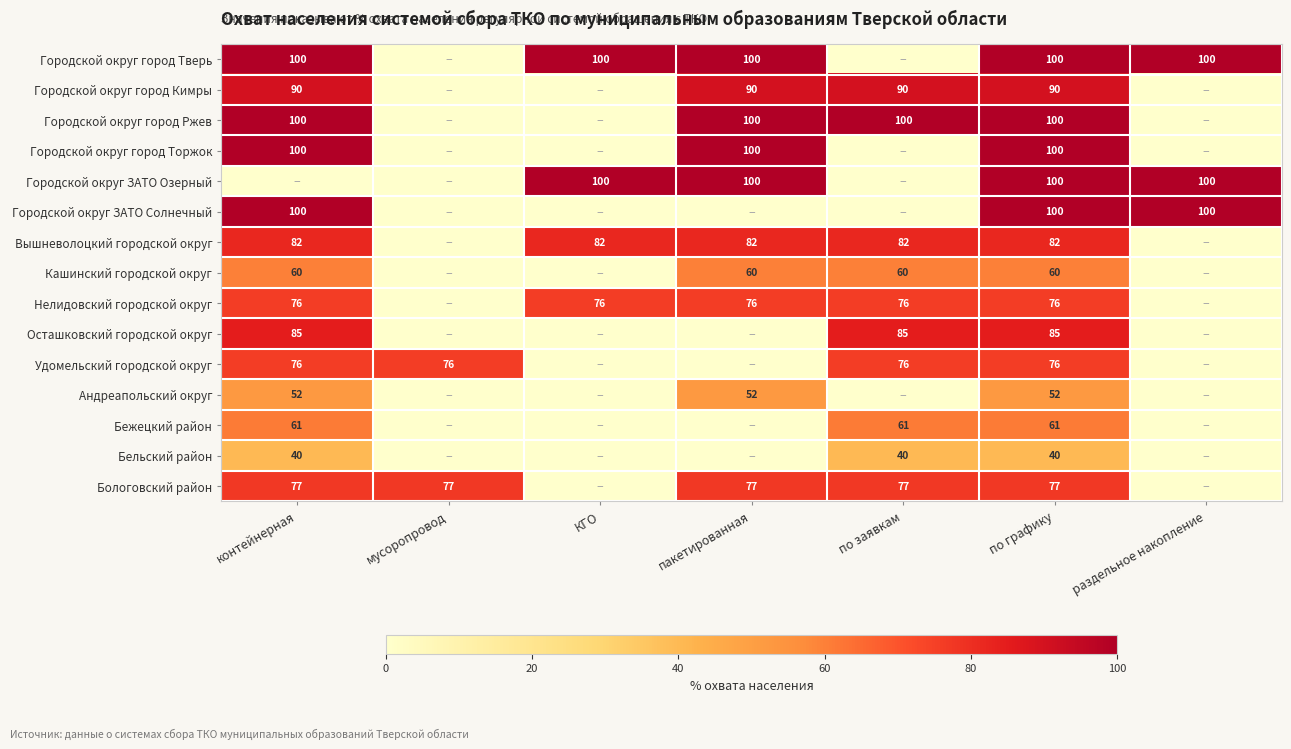

The value of Городской округ город Тверь at пакетированная is 100. True or false?

True